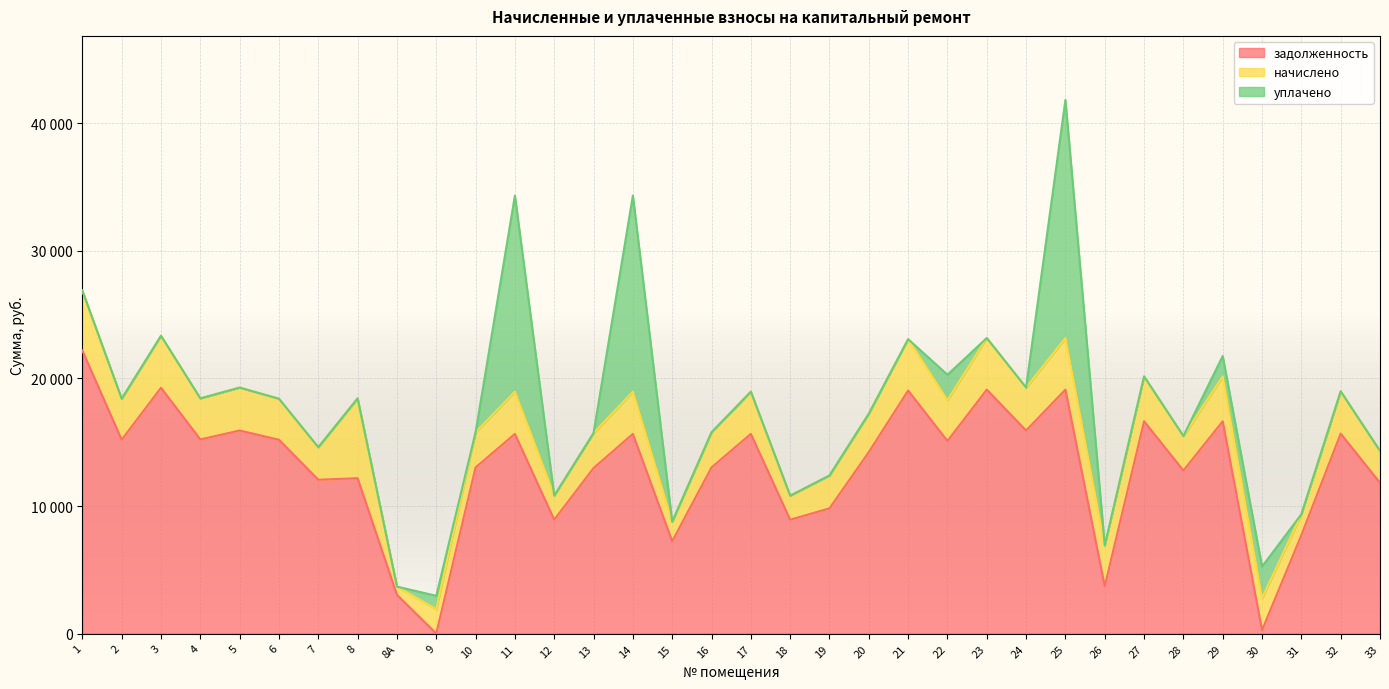

What is the difference between the second highest and second lowest values in the уплачено series?

15377.4